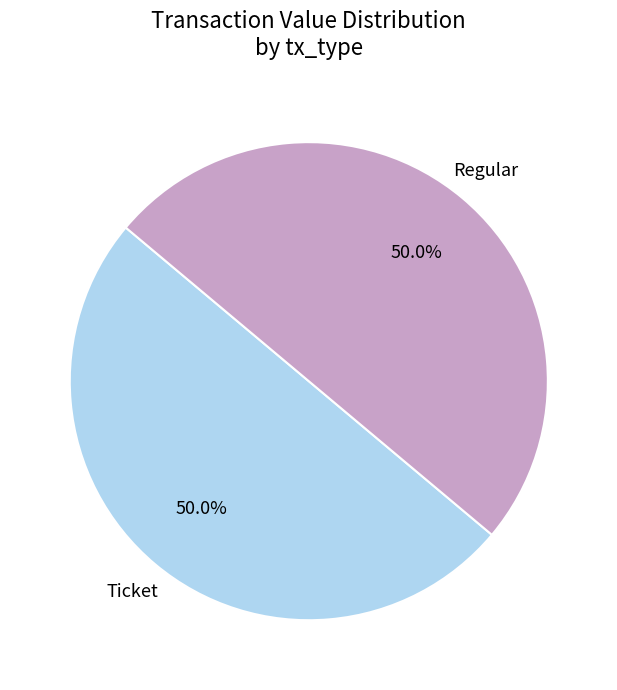

Approximately how many times larger is the value at Ticket compared to Regular?

1.0